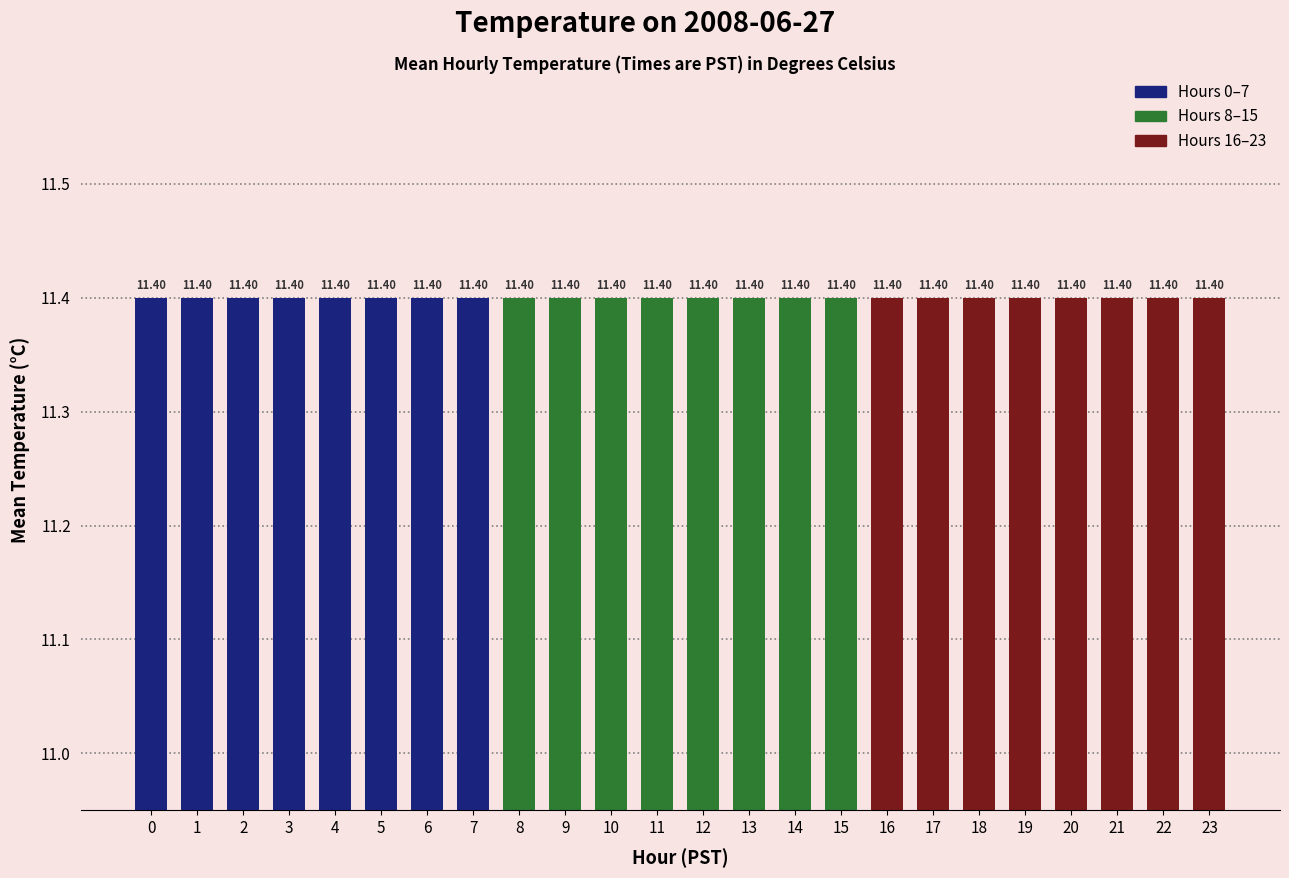

Rank the categories by value from highest to lowest.

2, 1, 0, 3, 4, 5, 6, 7, 8, 9, 10, 11, 12, 23, 13, 22, 14, 15, 21, 16, 20, 17, 19, 18